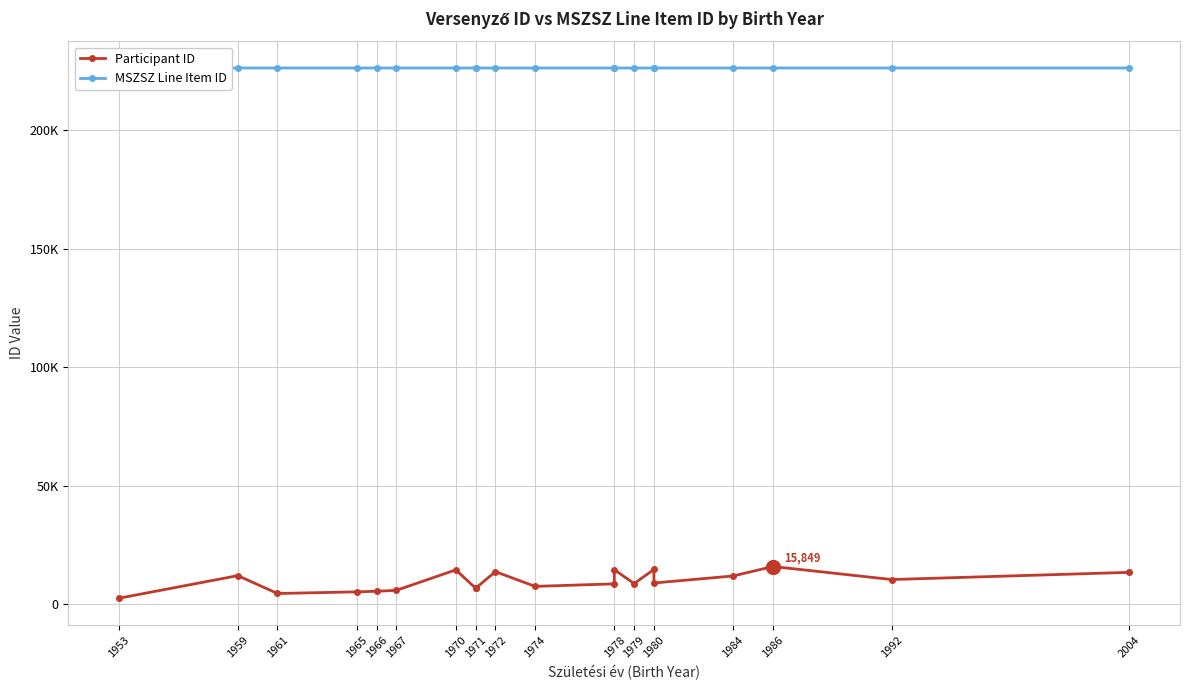

At which label does Participant ID first exceed 8887?

1959